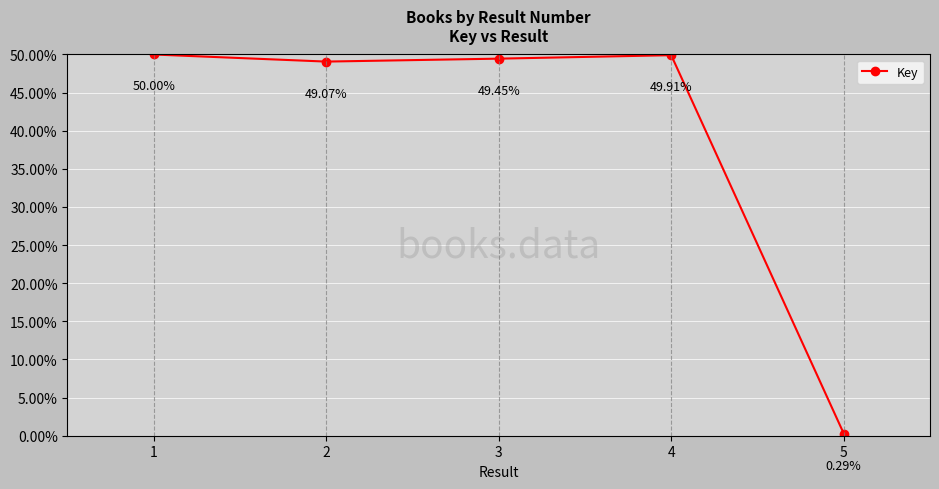

Rank the categories by value from highest to lowest.

1, 4, 3, 2, 5